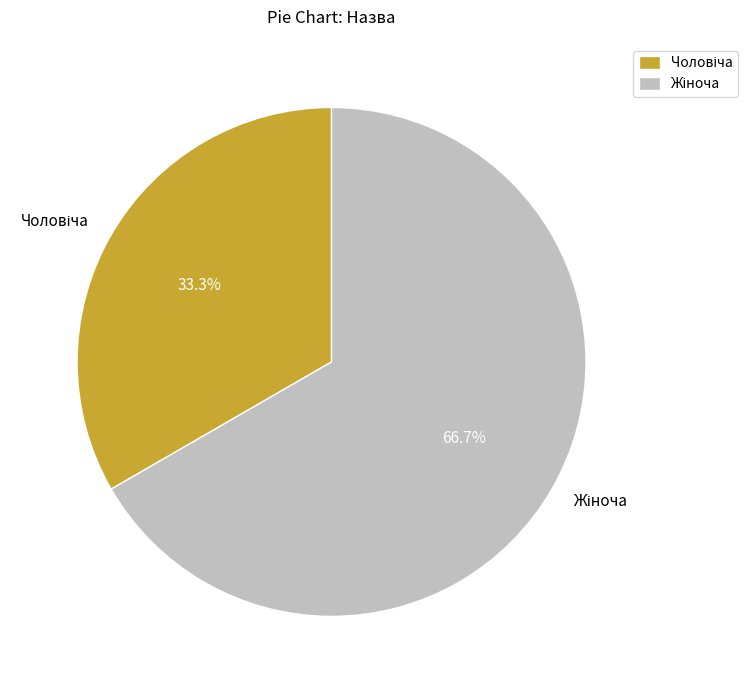

Count the number of slices in the pie.

2